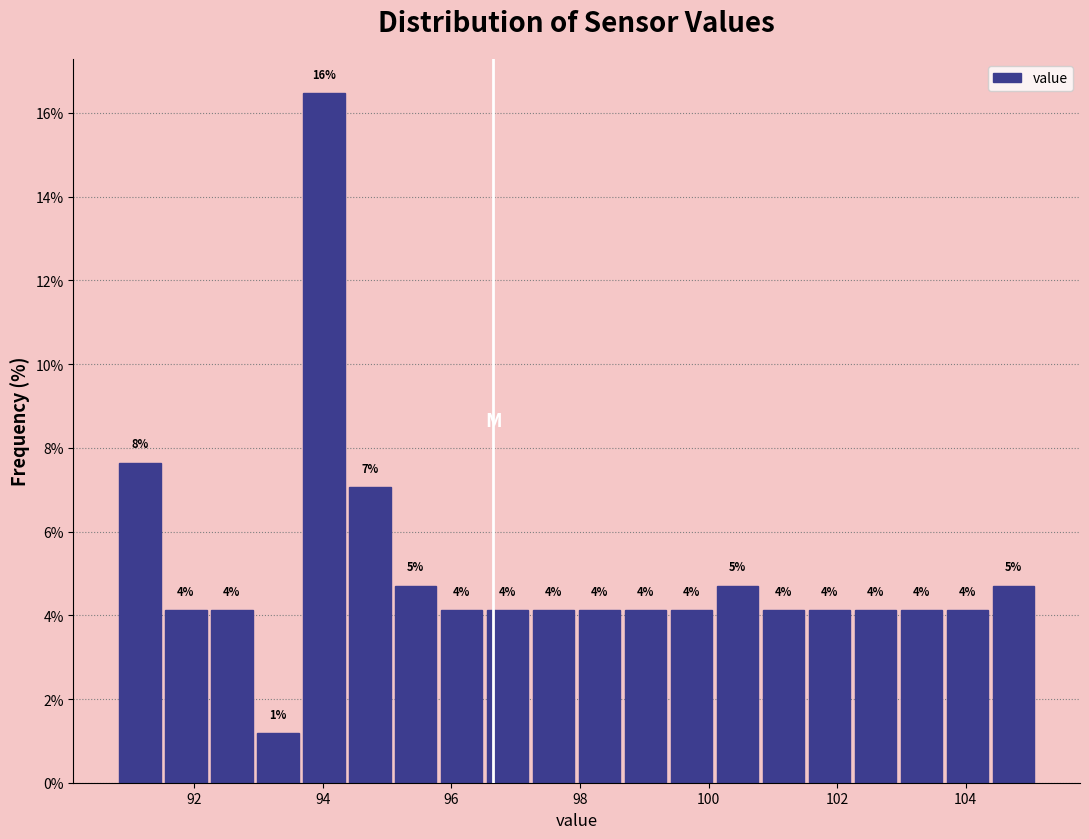

Read against the x-axis, roughly where is the centre of the tallest bar?

94.0